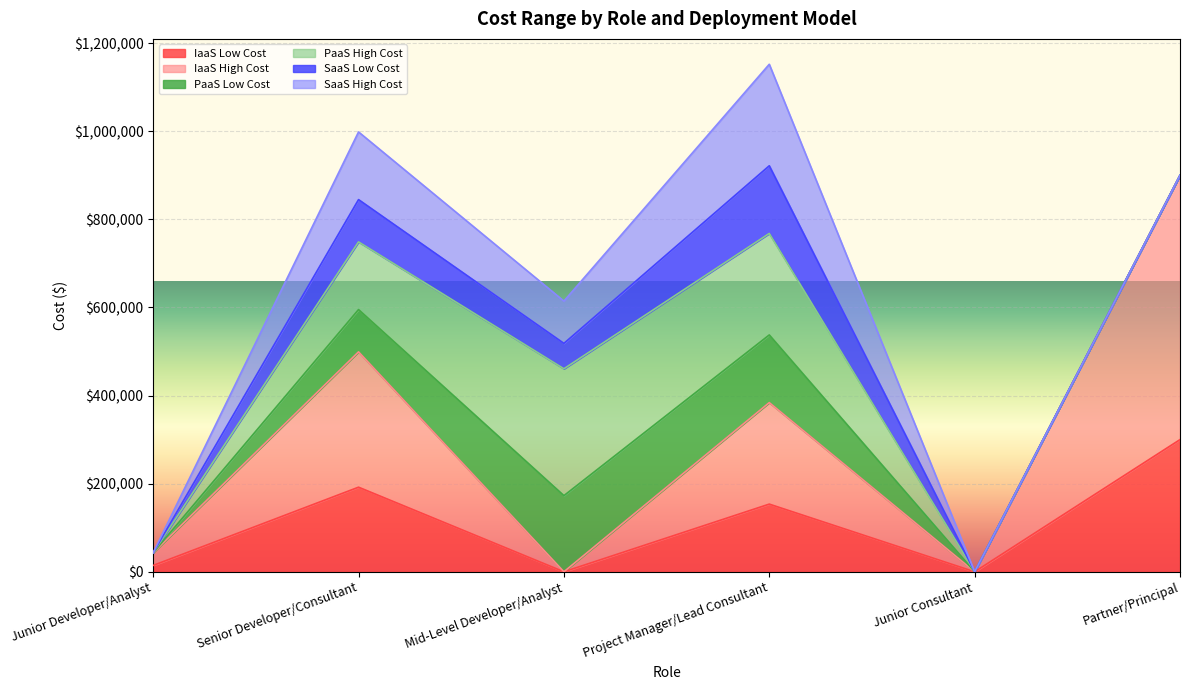

What is the difference between the IaaS High Cost values at Senior Developer/Consultant and Partner/Principal?

292800